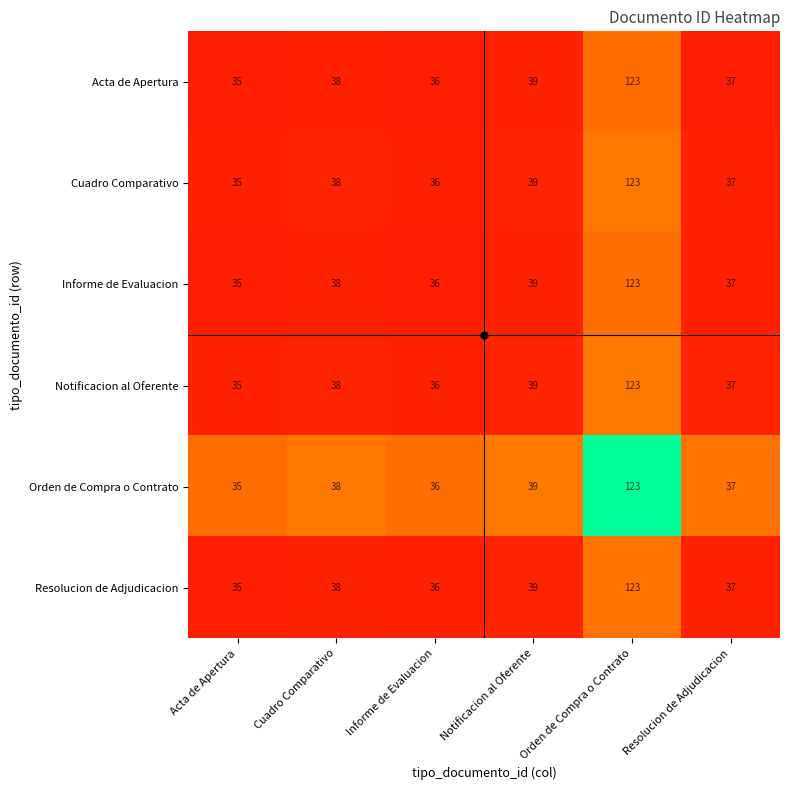

What is the total value across all series at Resolucion de Adjudicacion?

222